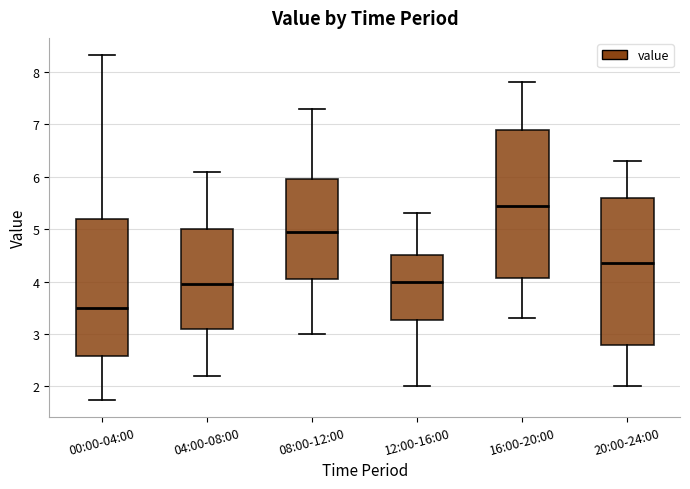

Which box's median line is the highest?

16:00-20:00